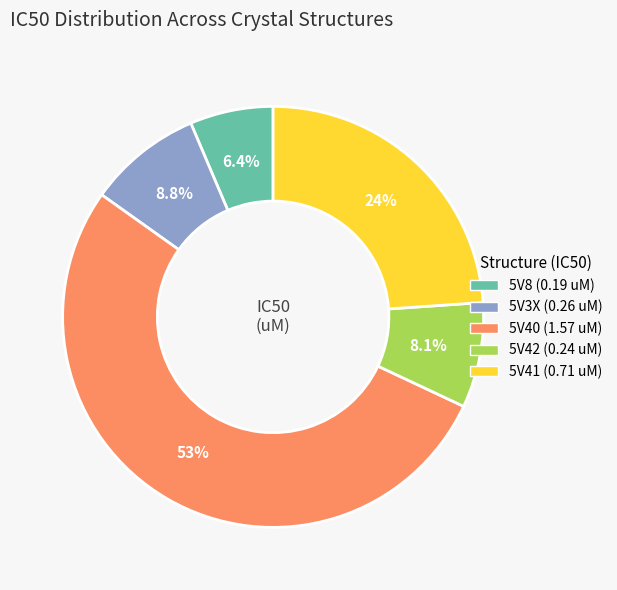

Is it true that 5V41 (0.71 uM) is 24% of the pie?

True